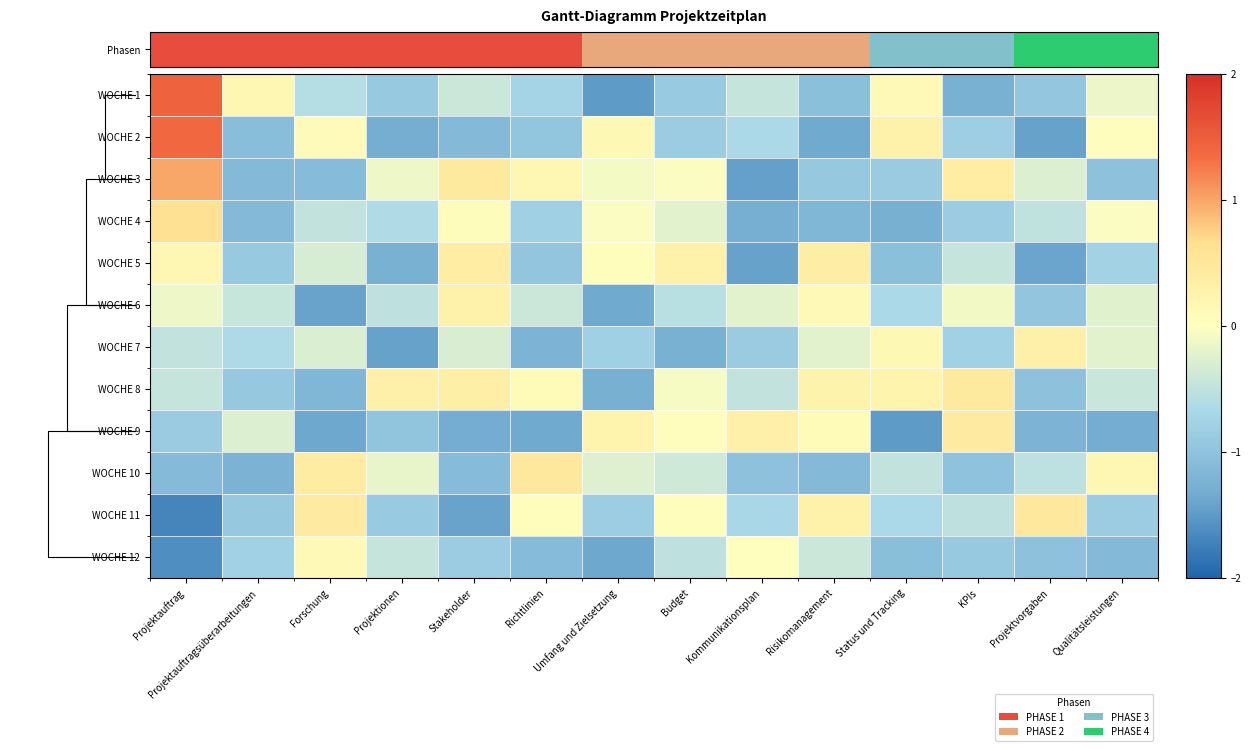

Rank the series by their maximum value, from highest to lowest.

WOCHE 1, WOCHE 2, WOCHE 3, WOCHE 4, WOCHE 10, WOCHE 11, WOCHE 8, WOCHE 9, WOCHE 5, WOCHE 7, WOCHE 6, WOCHE 12